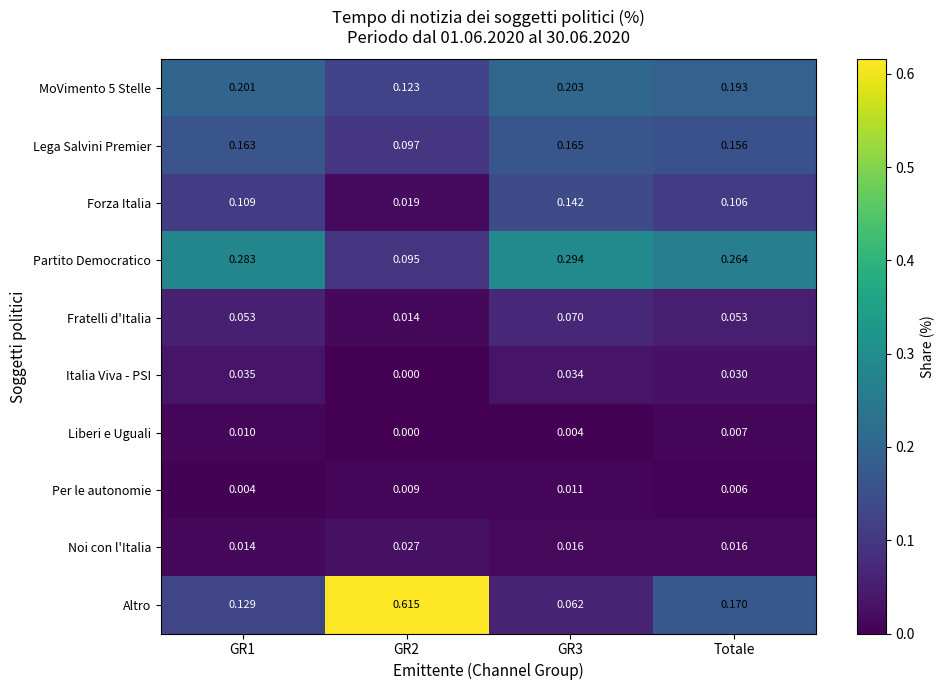

Which series has the largest range (max minus min)?

Altro